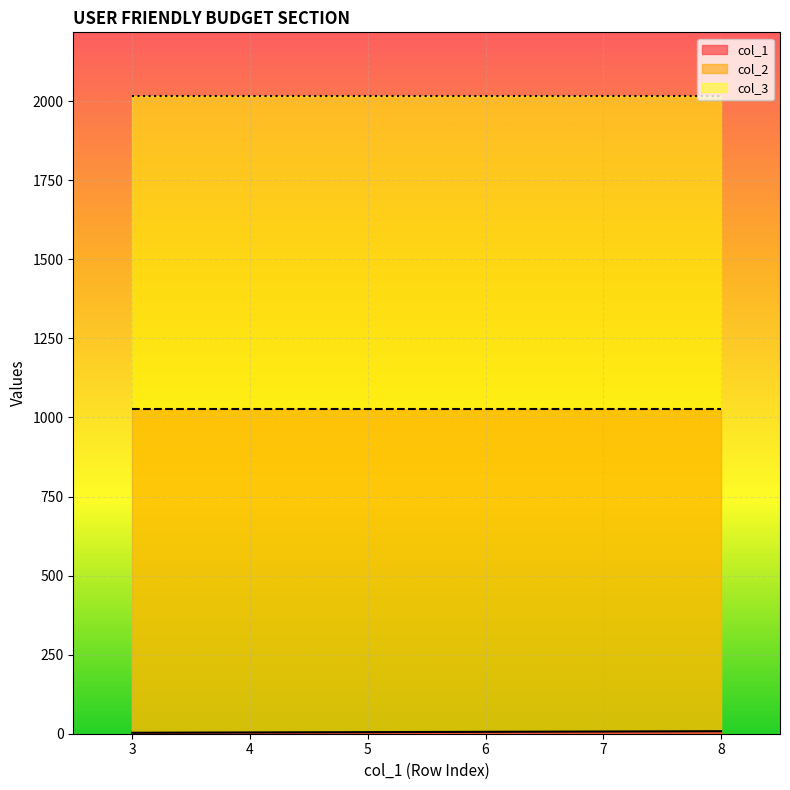

Reading right to left, what are all the values shown in this chart?

col_1: 00:00:00=8	00:00:00=7	00:00:00=6	00:00:00=5	00:00:00=4	00:00:00=3
col_2: 00:00:00=1026	00:00:00=1026	00:00:00=1026	00:00:00=1026	00:00:00=1026	00:00:00=1026
col_3: 00:00:00=2016	00:00:00=2016	00:00:00=2016	00:00:00=2016	00:00:00=2016	00:00:00=2016